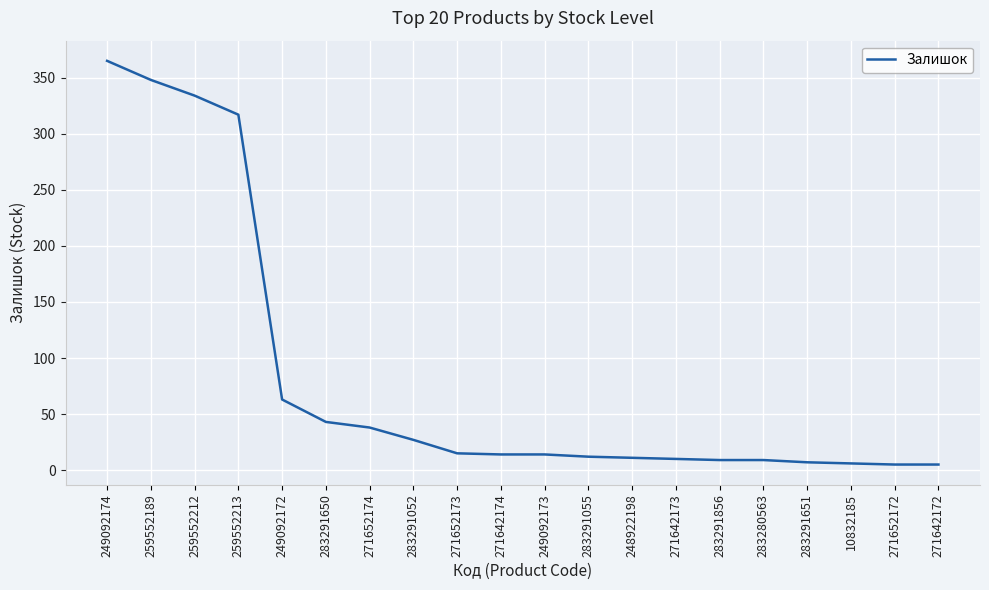

What is the difference between the values at 259552212 and 271652174?

296